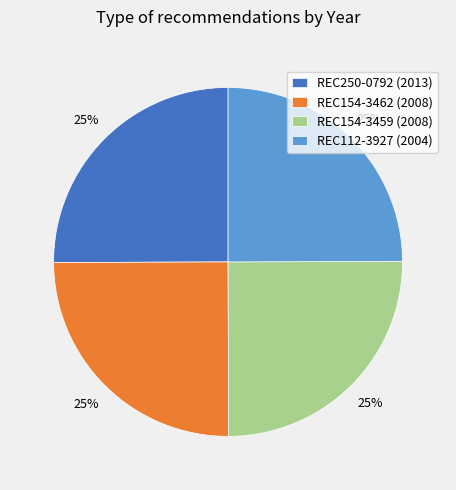

To the nearest percent, what is the average slice percentage?

25%